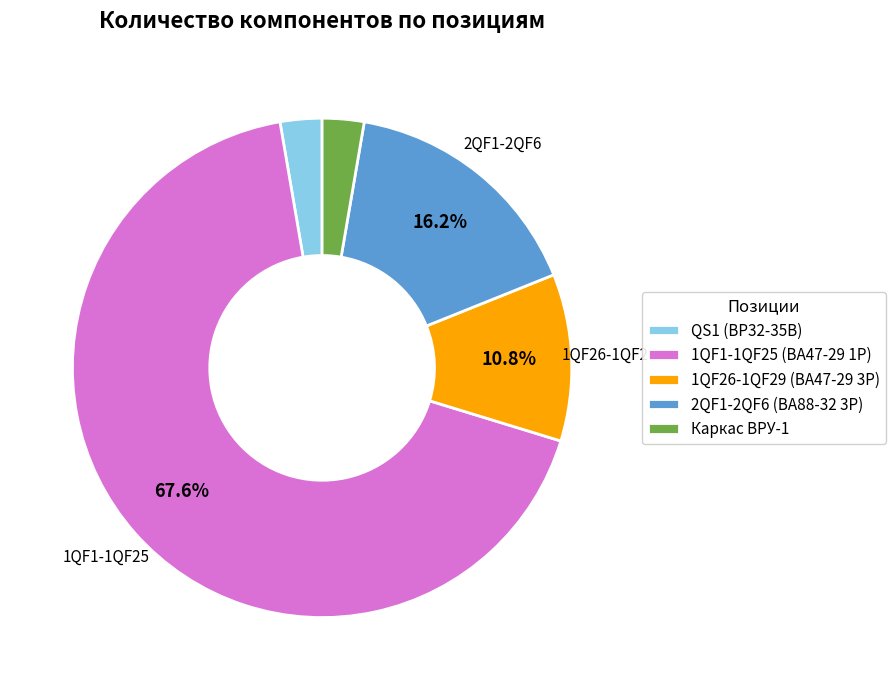

Approximately how many times larger is the value at 1QF26-1QF29 (ВА47-29 3Р) compared to Каркас ВРУ-1?

4.0